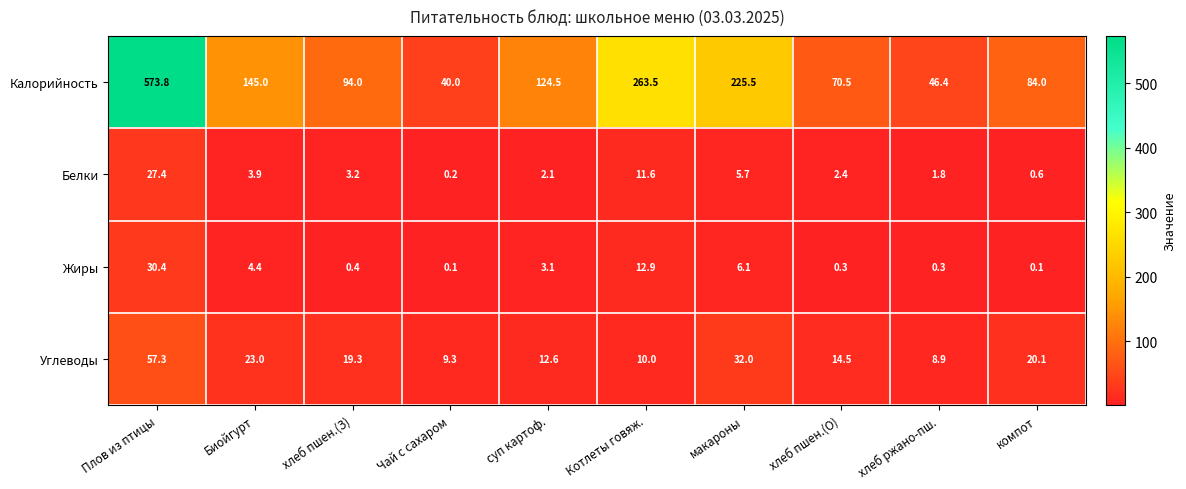

The Калорийность series shows 81.2 at суп картоф.. True or false?

False